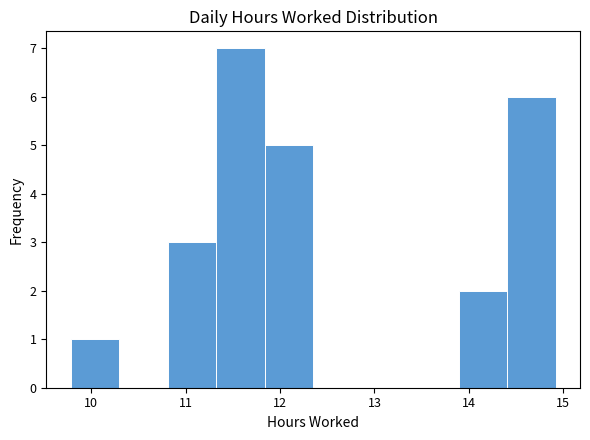

Reading left to right, list every bar in this chart as the range it spans on the x-axis followed by its height. Neither the bar edges nor the heights are printed on the chart, so give them approximately, as read against the axes.

9.8 to 10.3: 1
10.3 to 10.8: 0
10.8 to 11.3: 3
11.3 to 11.8: 7
11.8 to 12.4: 5
12.4 to 12.9: 0
12.9 to 13.4: 0
13.4 to 13.9: 0
13.9 to 14.4: 2
14.4 to 14.9: 6